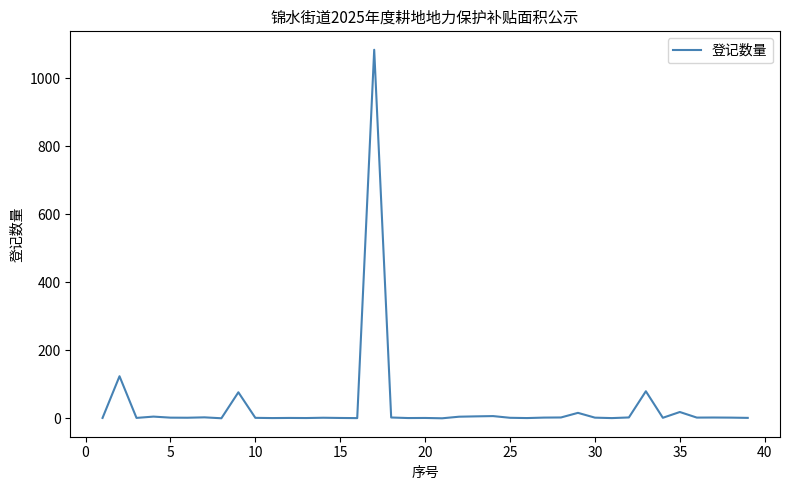

Is this an area chart (filled region under the line)?

No